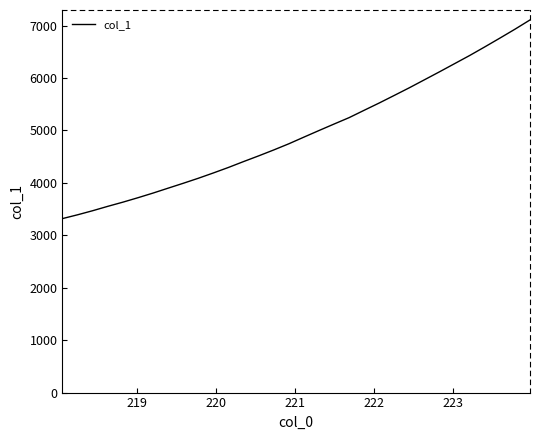

What is the smallest value displayed?

3318.4